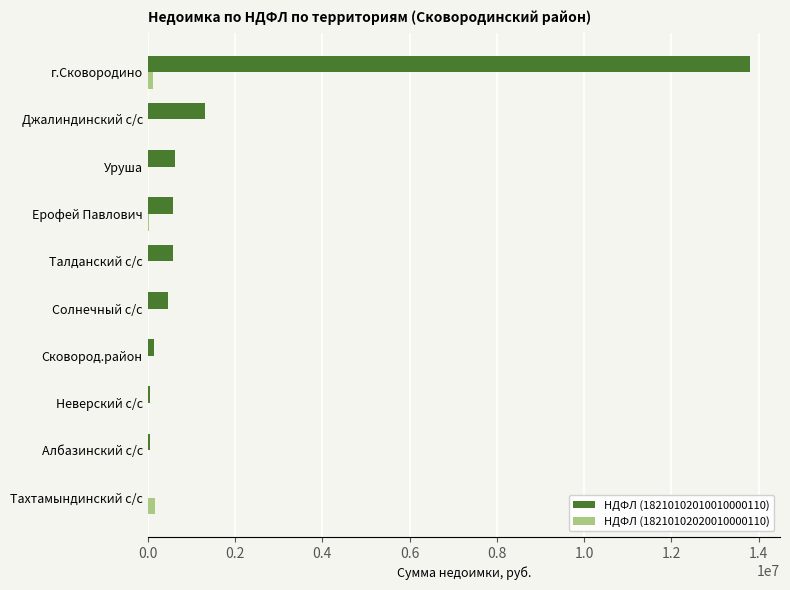

How many categories are shown in the chart?

10